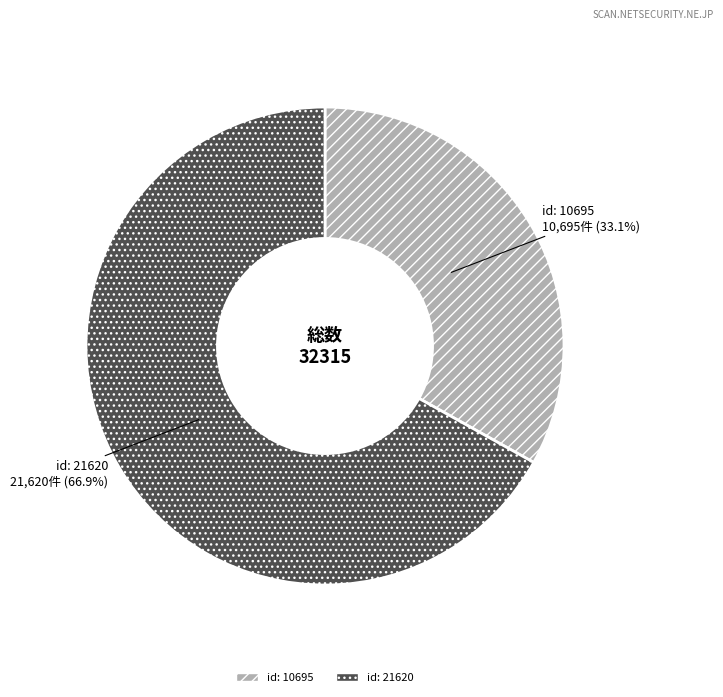

Approximately how many times larger is the value at id: 21620 compared to id: 10695?

2.0